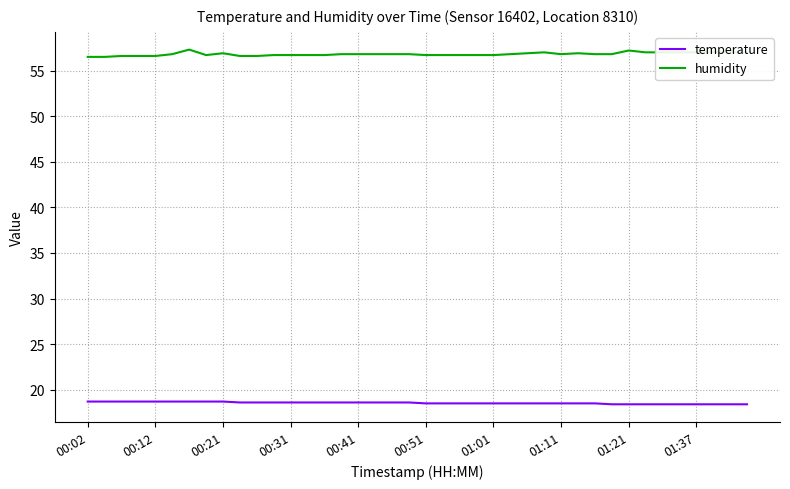

List the series in order of their overall mean, highest first.

humidity, temperature